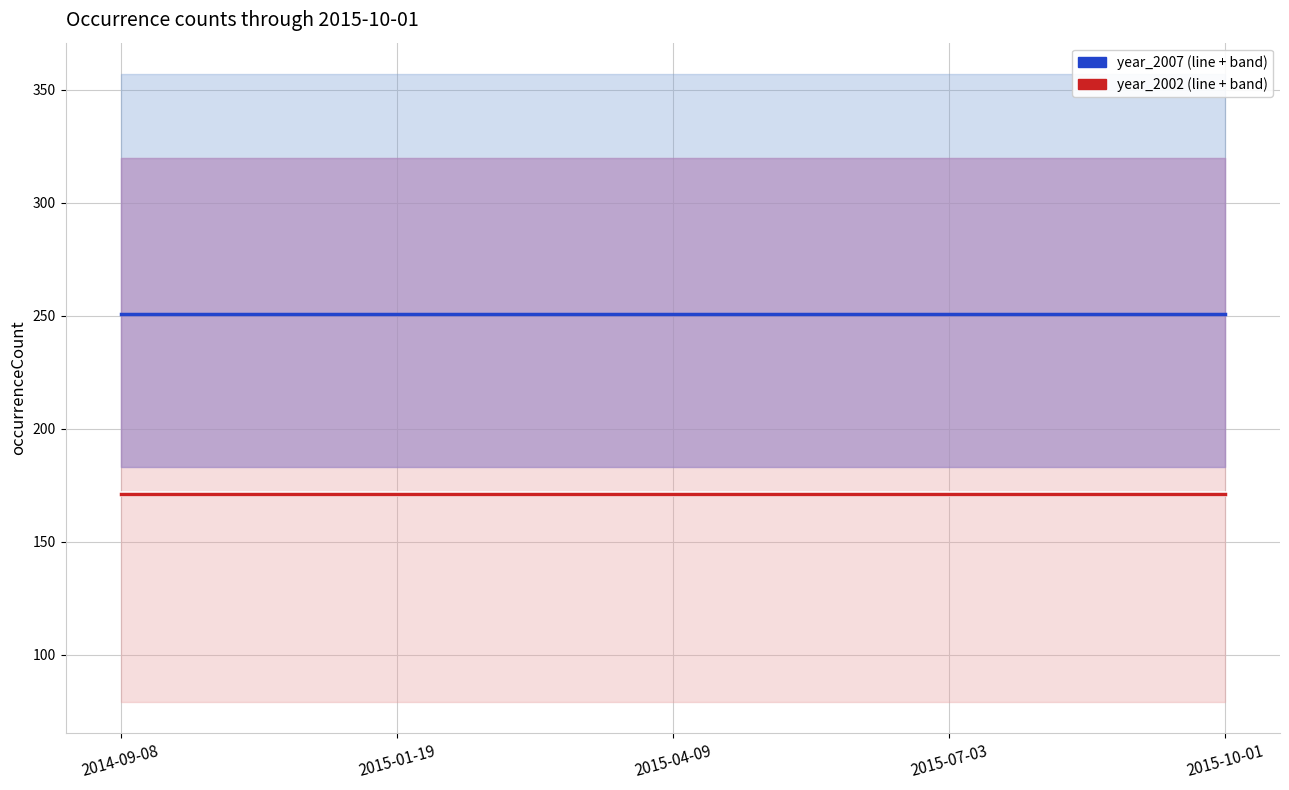

True or false: year_2002 and year_2007 intersect in this chart.

False